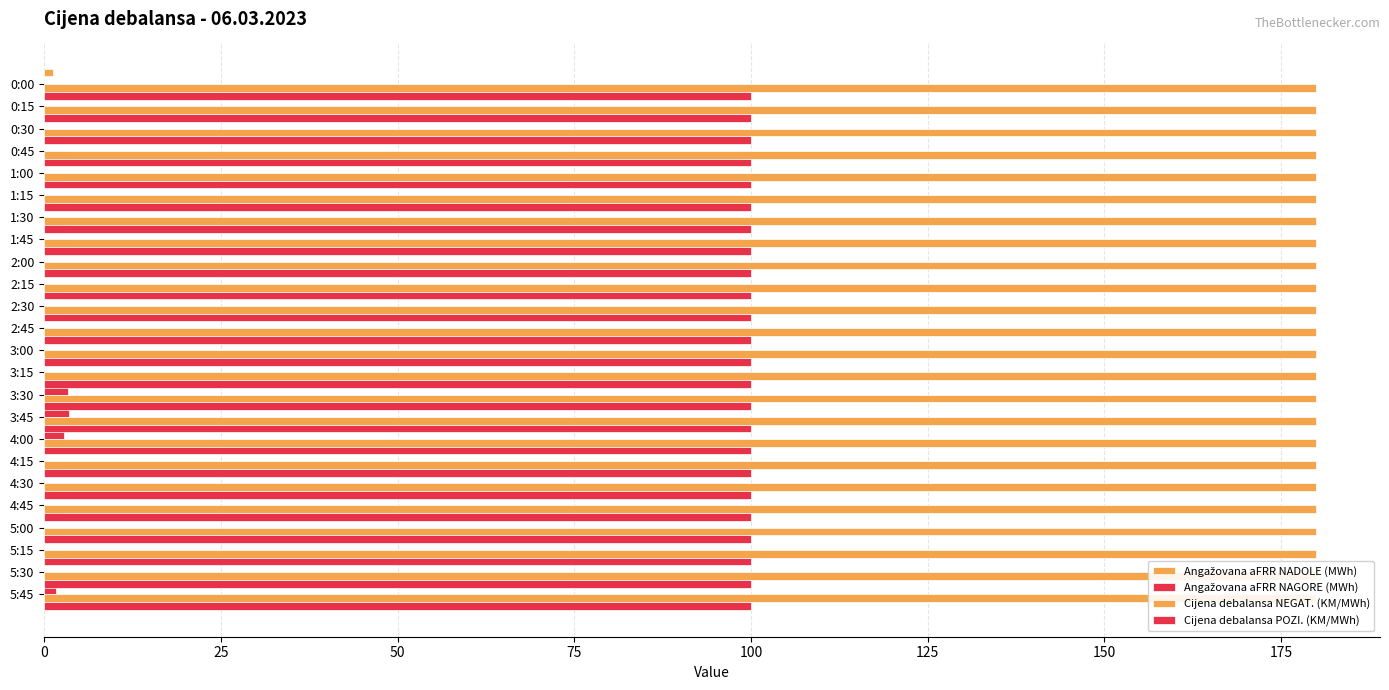

Is it true that Angažovana aFRR NADOLE (MWh) equals 2.8 at 2:00?

False